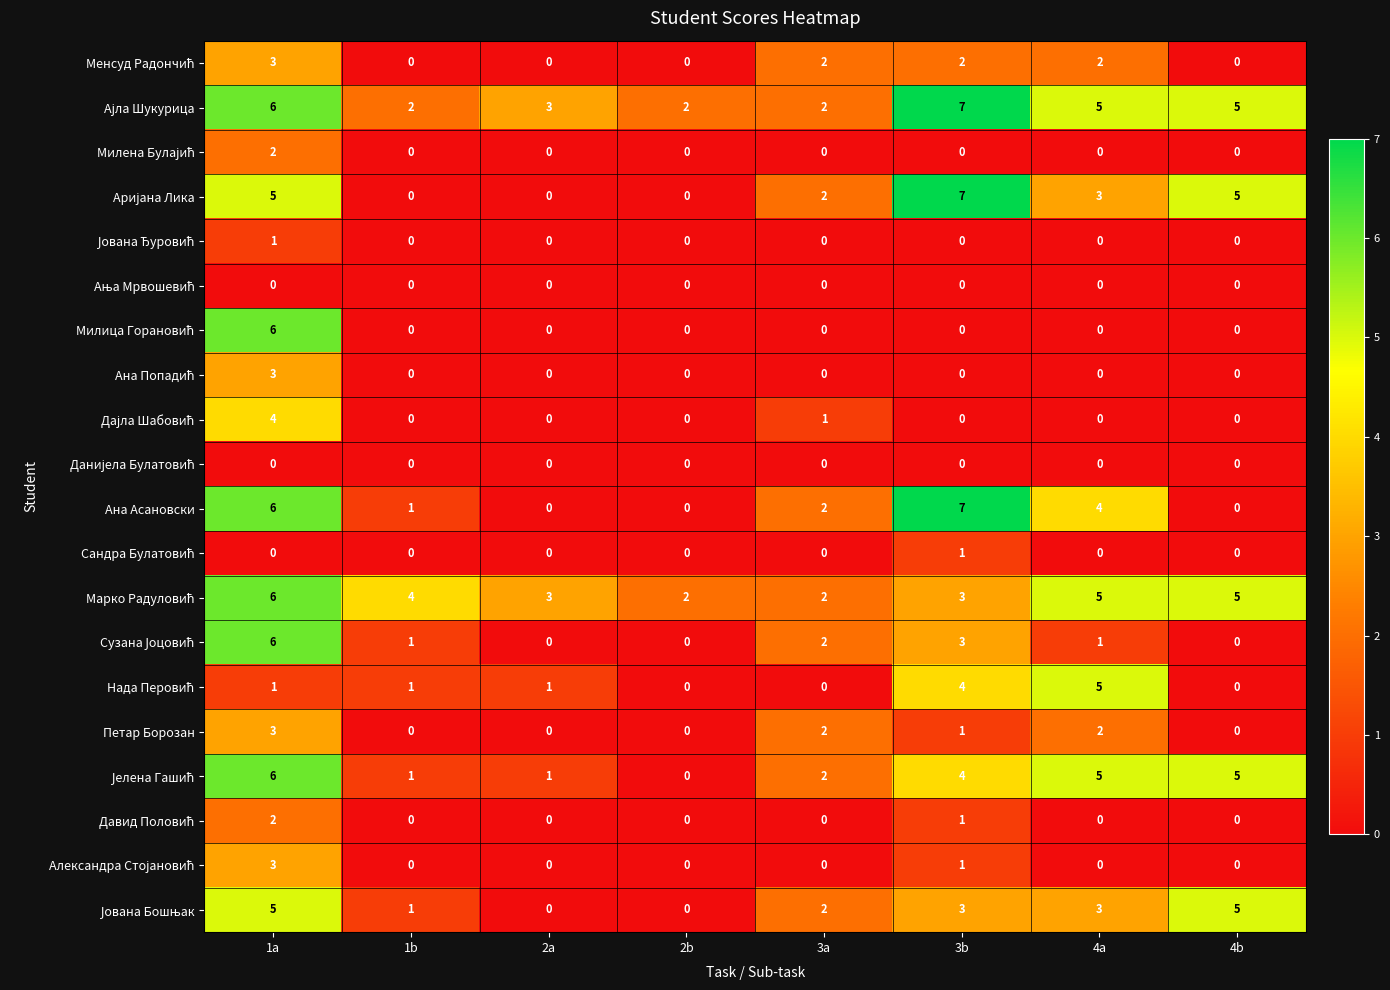

What is the spread (max minus min) of values at 4b?

5